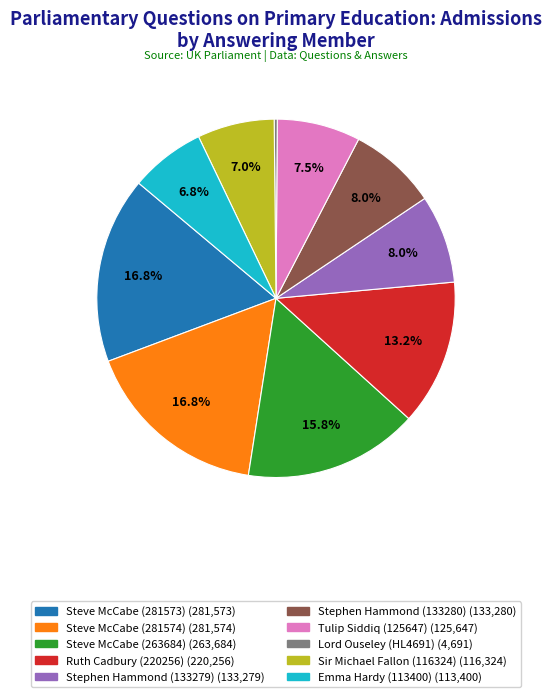

What percentage is the Steve McCabe (263684) slice, to the nearest percent?

16%